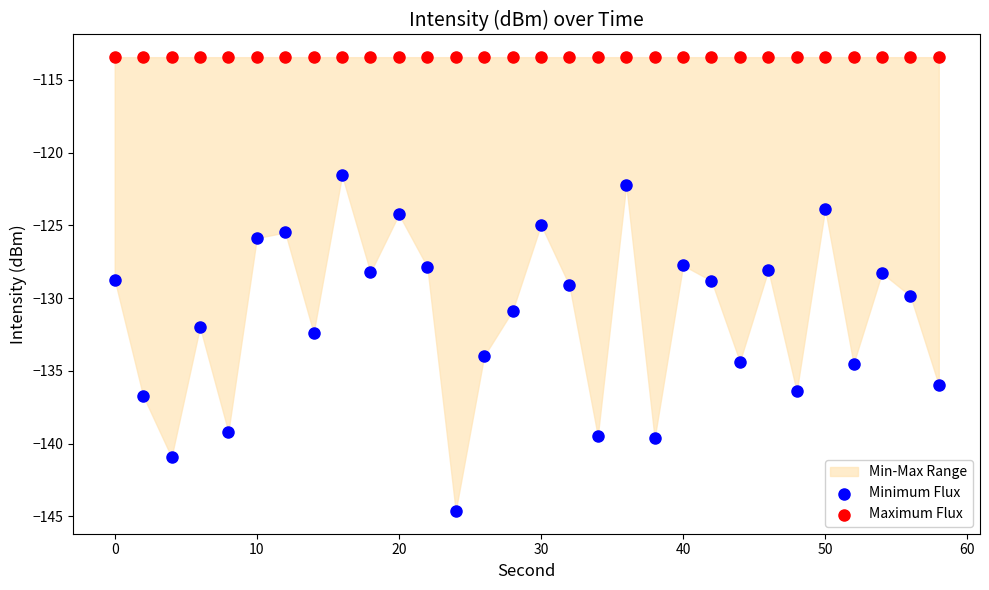

Which series contains the highest Y value?

Maximum Flux